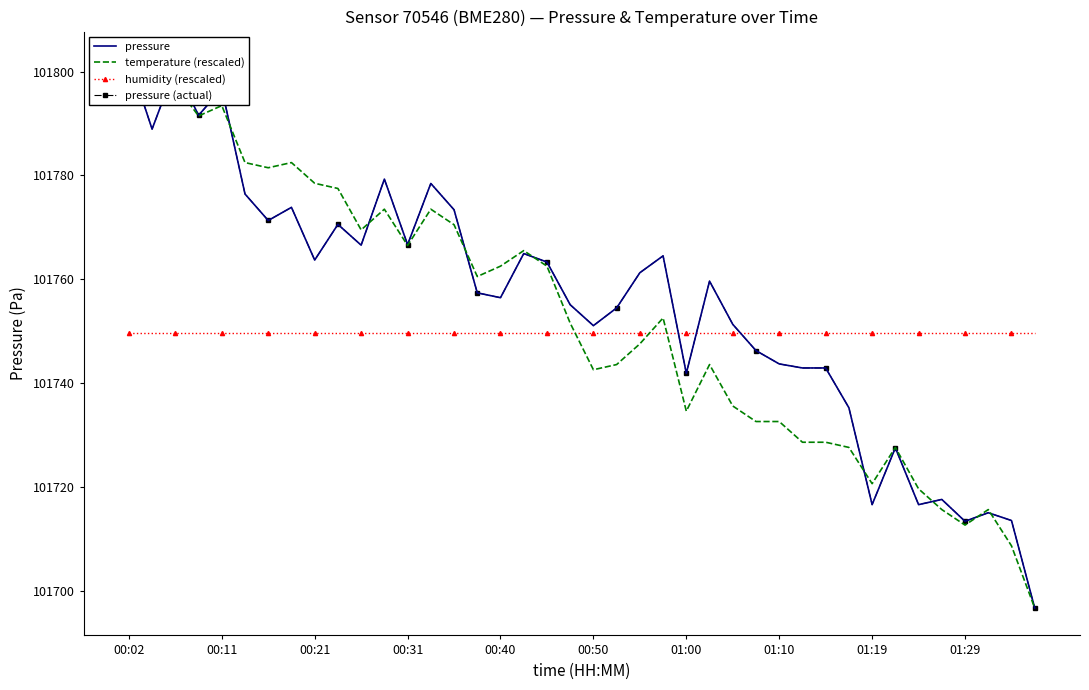

Is it true that temperature (rescaled) equals 162585.1 at 23?

False